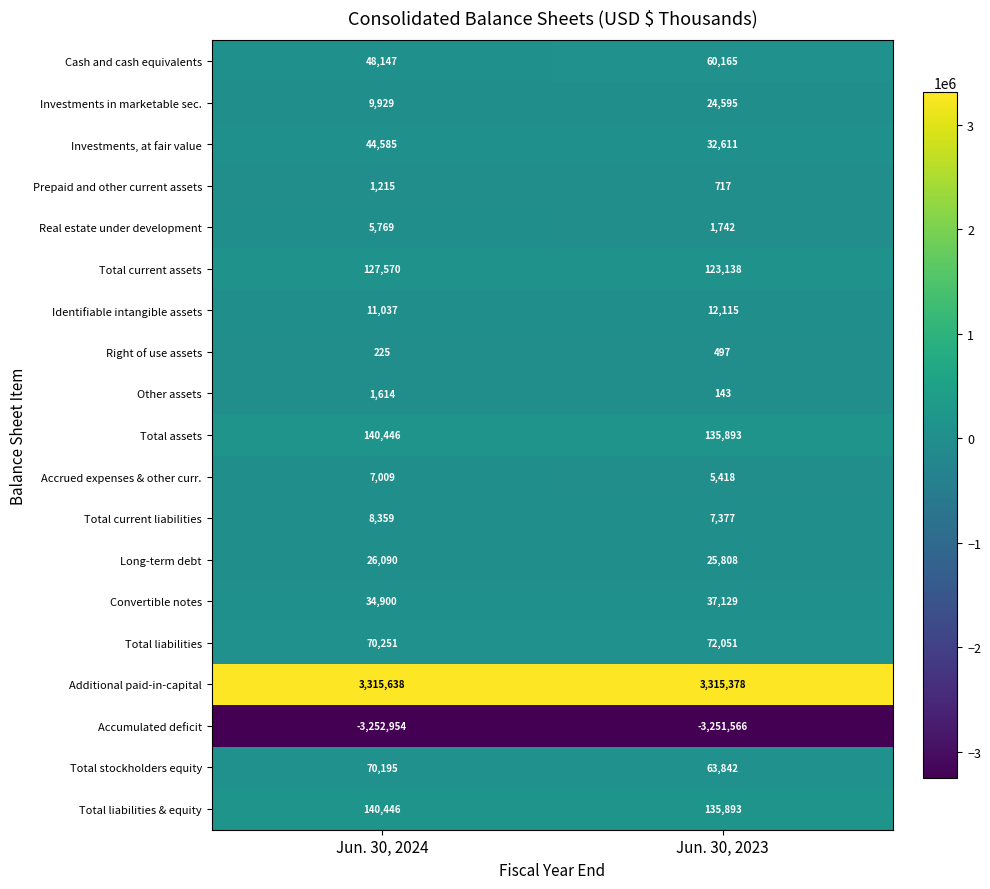

At which category does the chart reach its minimum across all series?

Jun. 30, 2024